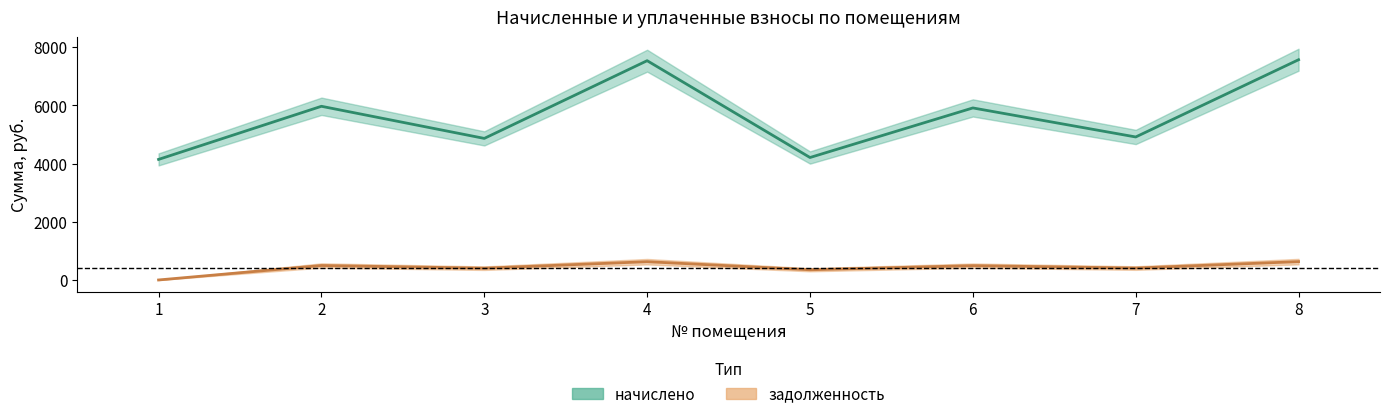

Reading left to right, list all the values displayed in this chart.

начислено: 4141.8	5966.4	4863.2	7532.9	4207.0	5909.8	4912.4	7565.8
задолженность: 0.1	497.2	405.1	627.9	350.6	492.5	409.4	630.5